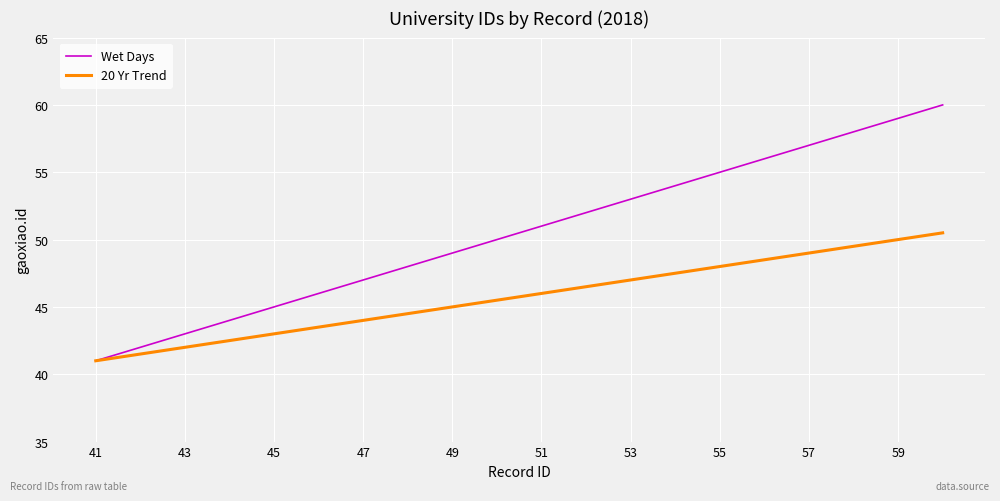

Which series has the largest total across all categories?

Wet Days